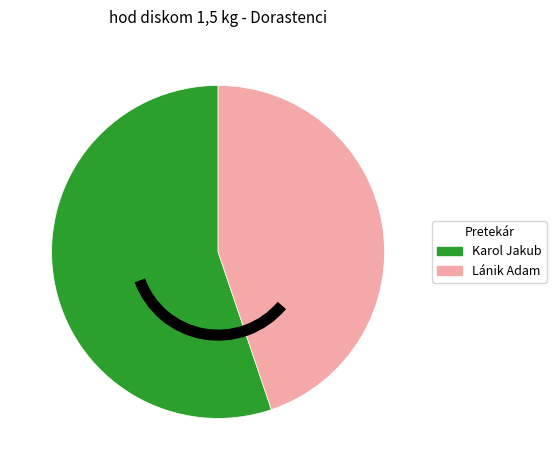

Approximately how many times larger is the value at Lánik Adam compared to Karol Jakub?

0.8